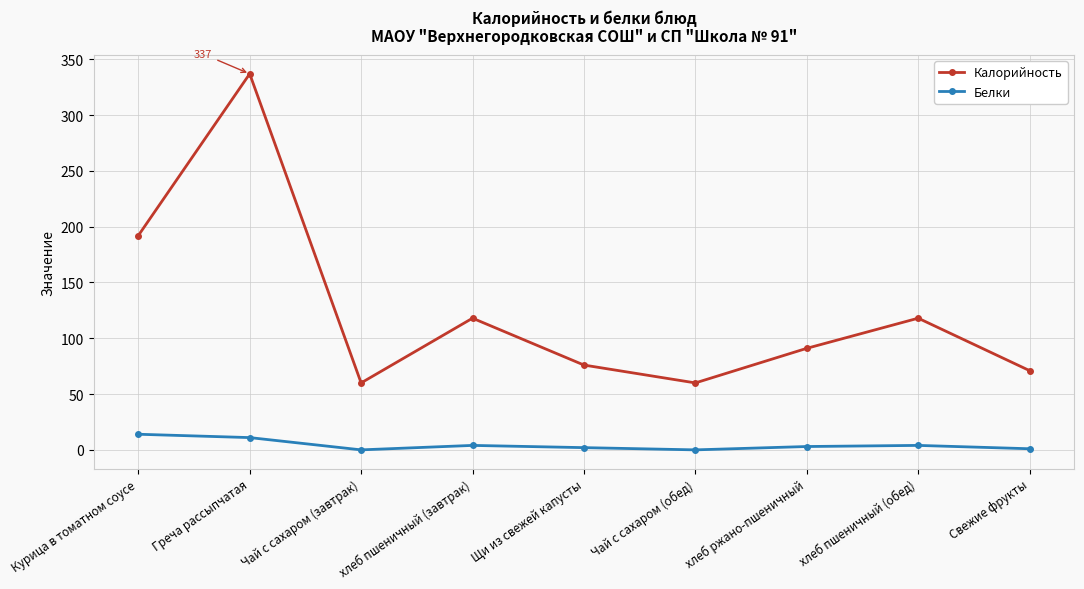

What is the total value across all series at Чай с сахаром (завтрак)?

60